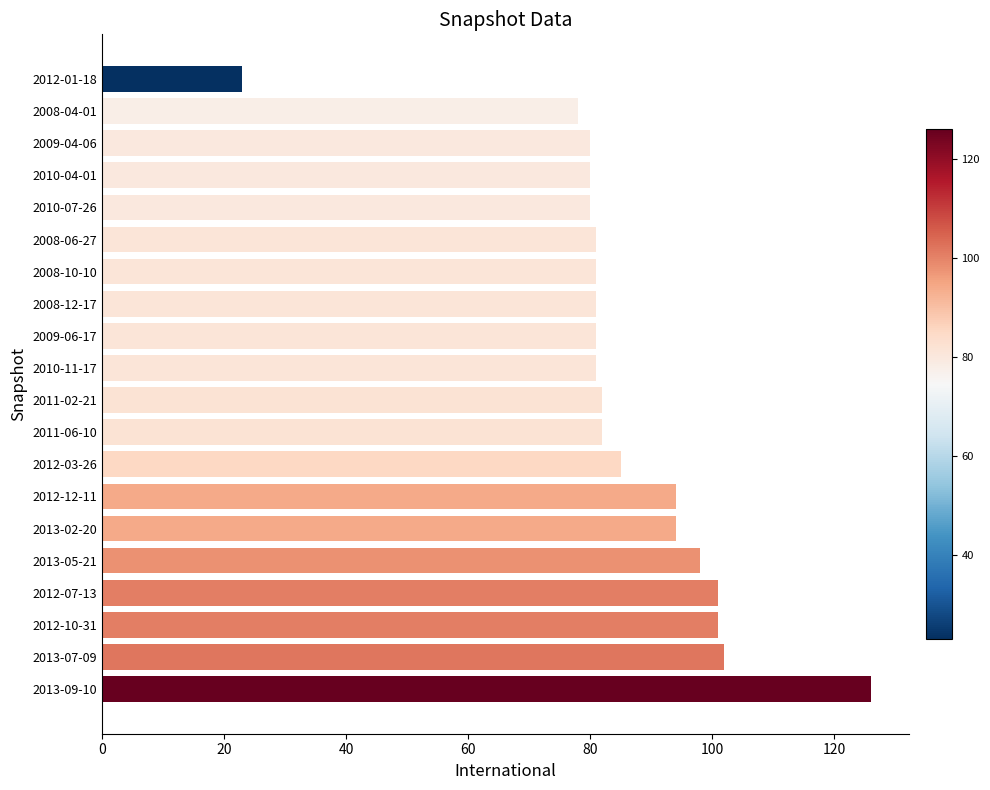

True or false: the data shows 20 at 2008-06-27.

False